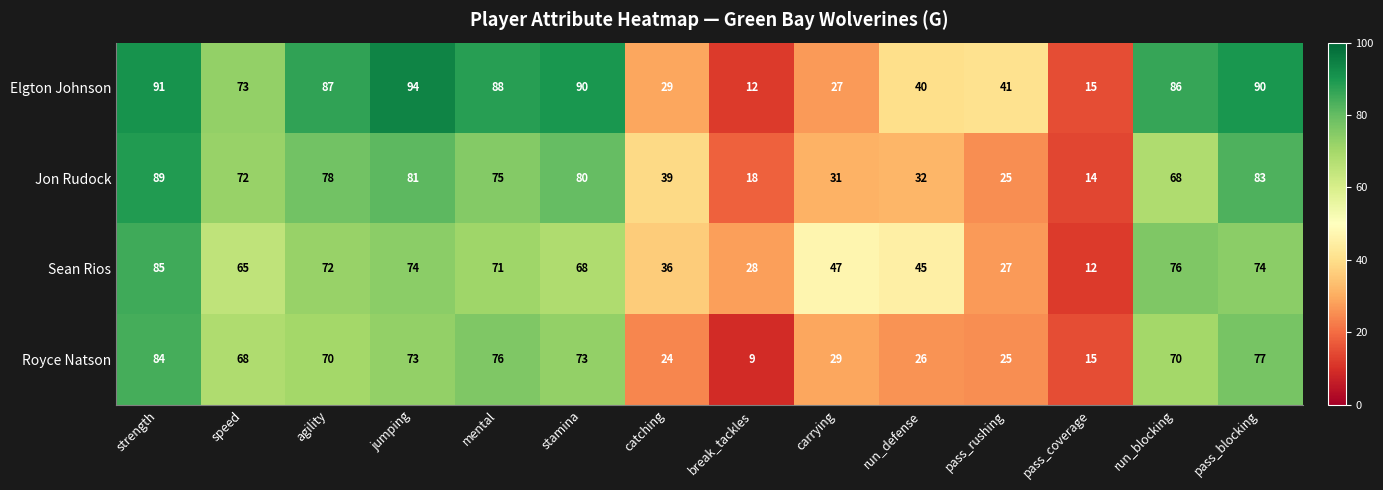

What is the difference between the second highest and minimum values in the Elgton Johnson series?

79